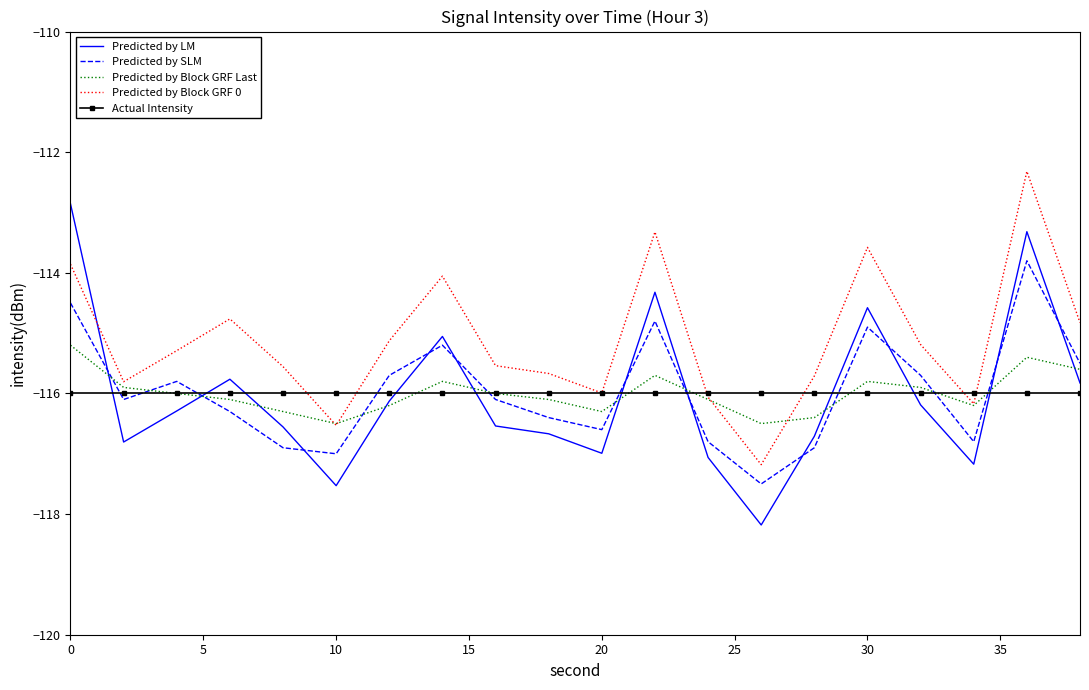

True or false: Predicted by SLM and Predicted by Block GRF 0 intersect in this chart.

False